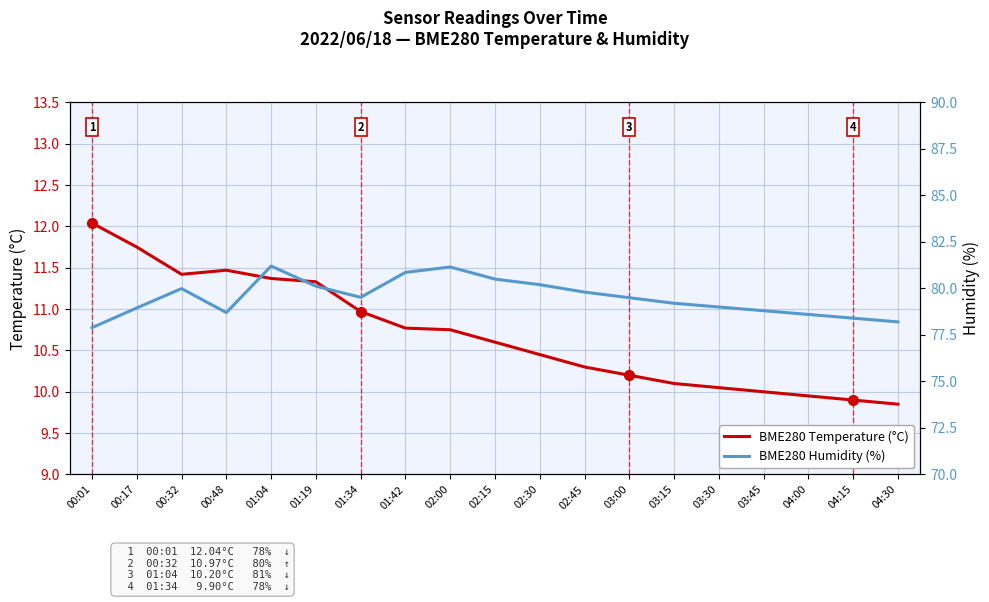

Between 03:00 and 00:17, which is larger?

00:17